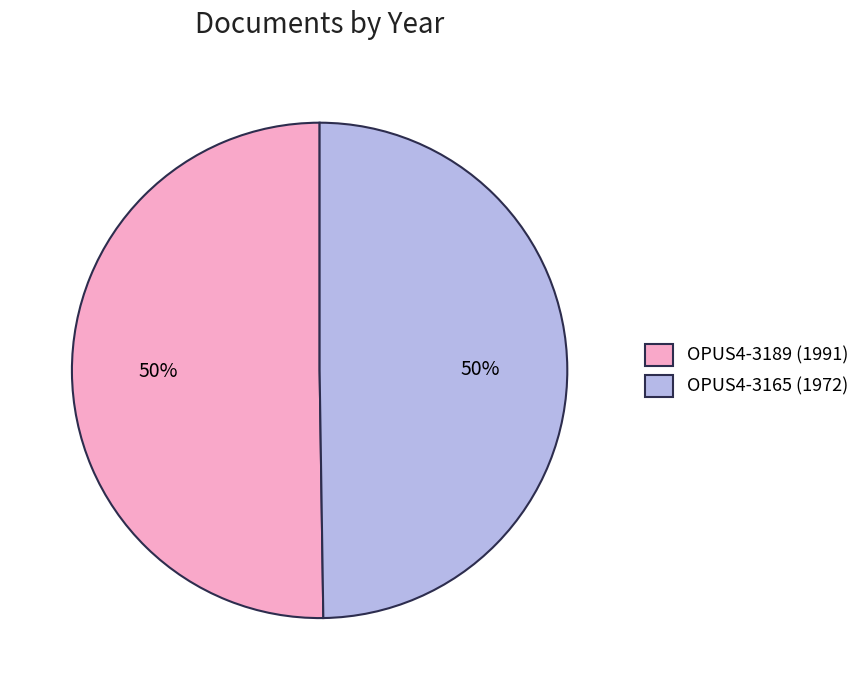

True or false: OPUS4-3165 (1972) accounts for 39% of the total.

False